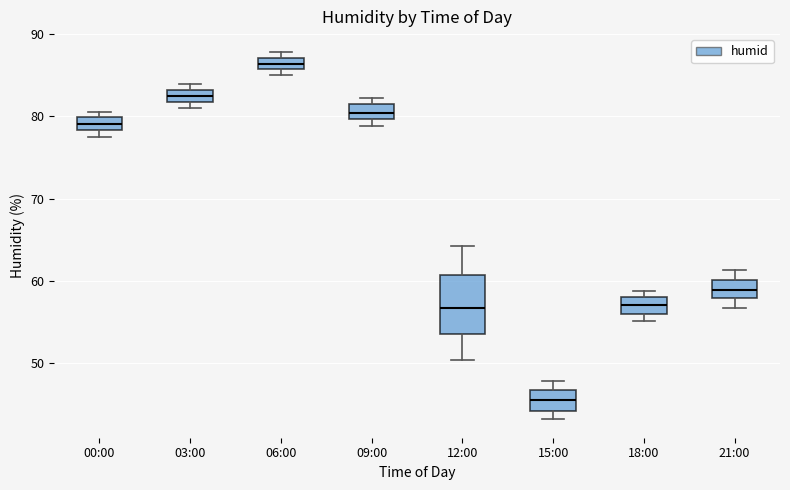

Comparing the boxes themselves (not the whiskers), which one is the tallest?

12:00